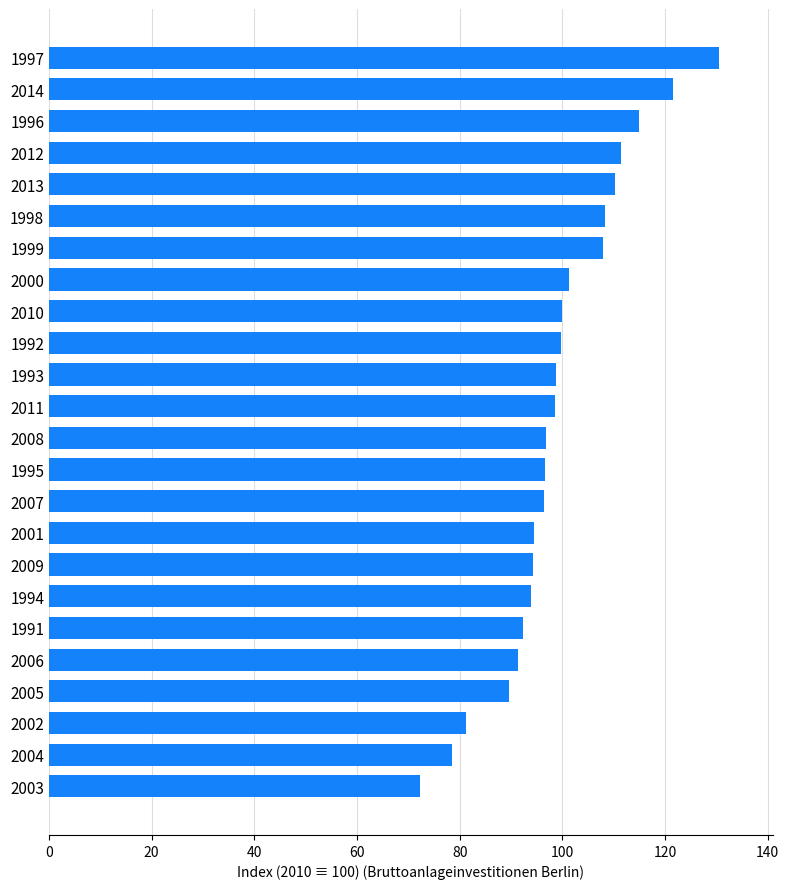

Is it true that the value at 2011 is 98.5?

True